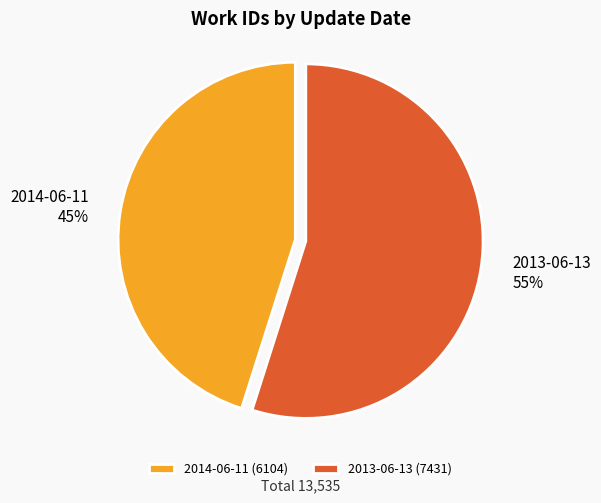

Combined, do 2013-06-13 and 2014-06-11 account for over 50%?

Yes